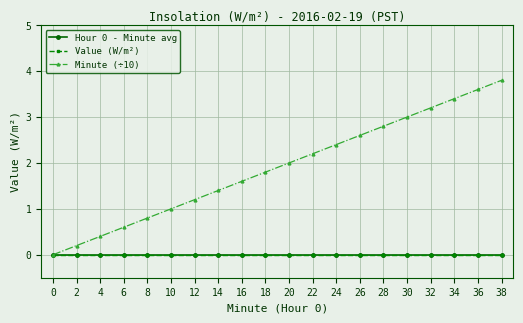

Rank the series at 4 from highest to lowest value.

Minute (÷10), Hour 0 - Minute avg, Value (W/m²)